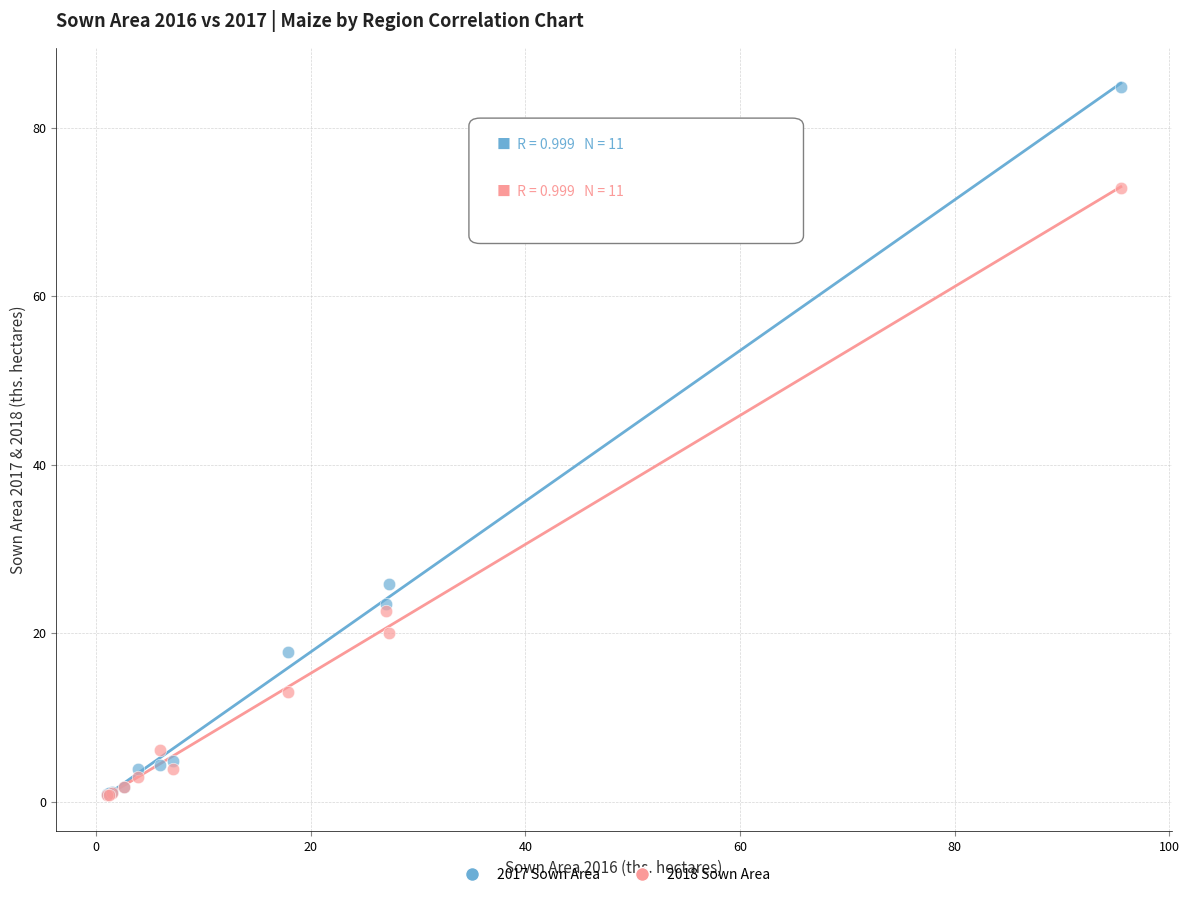

Which series reaches the maximum Y coordinate?

2017 Sown Area